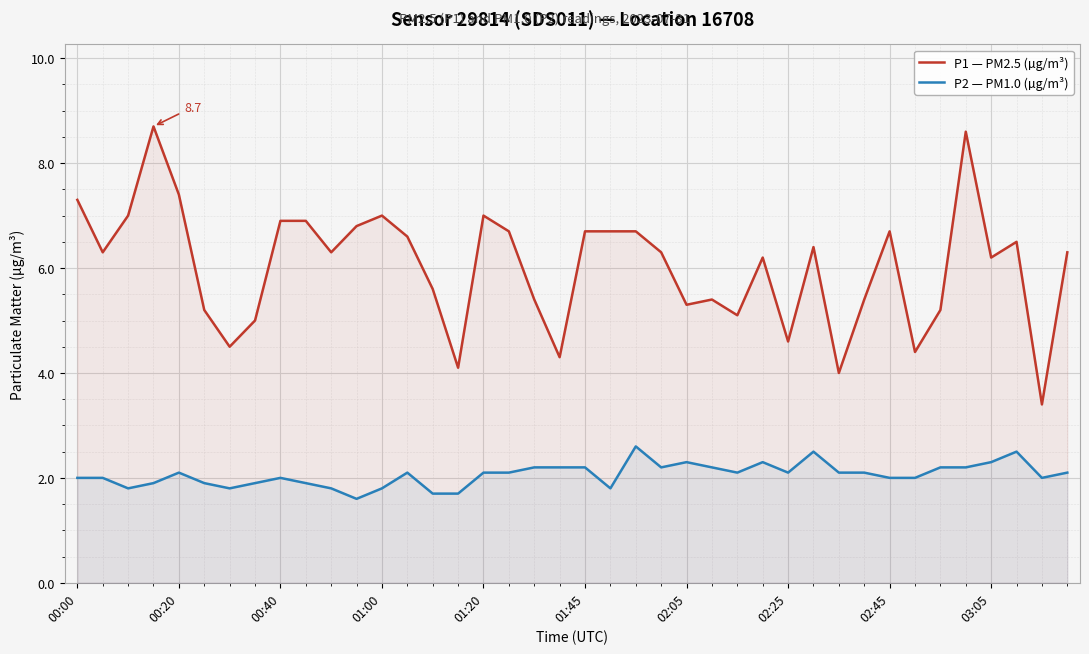

What is the difference between the P2 — PM1.0 (µg/m³) values at 03:05 and 00:40?

0.3